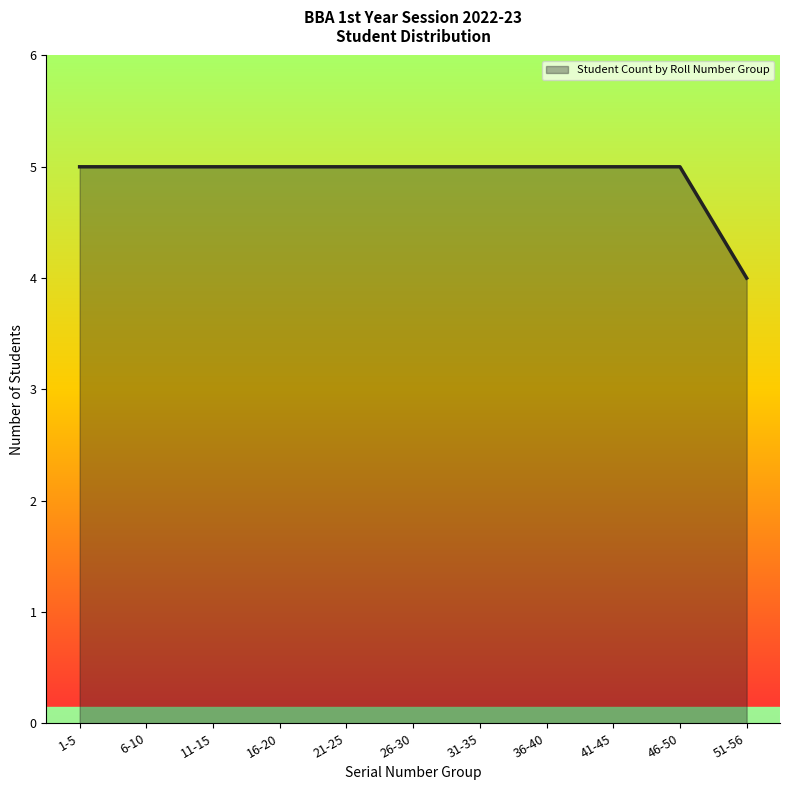

Where is the data nearest to the value 4?

51-56